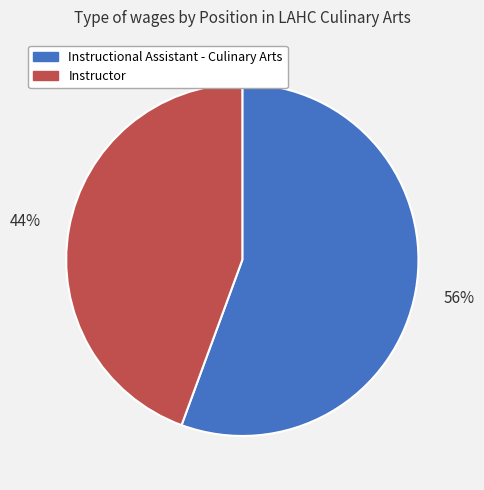

Count the number of slices in the pie.

2